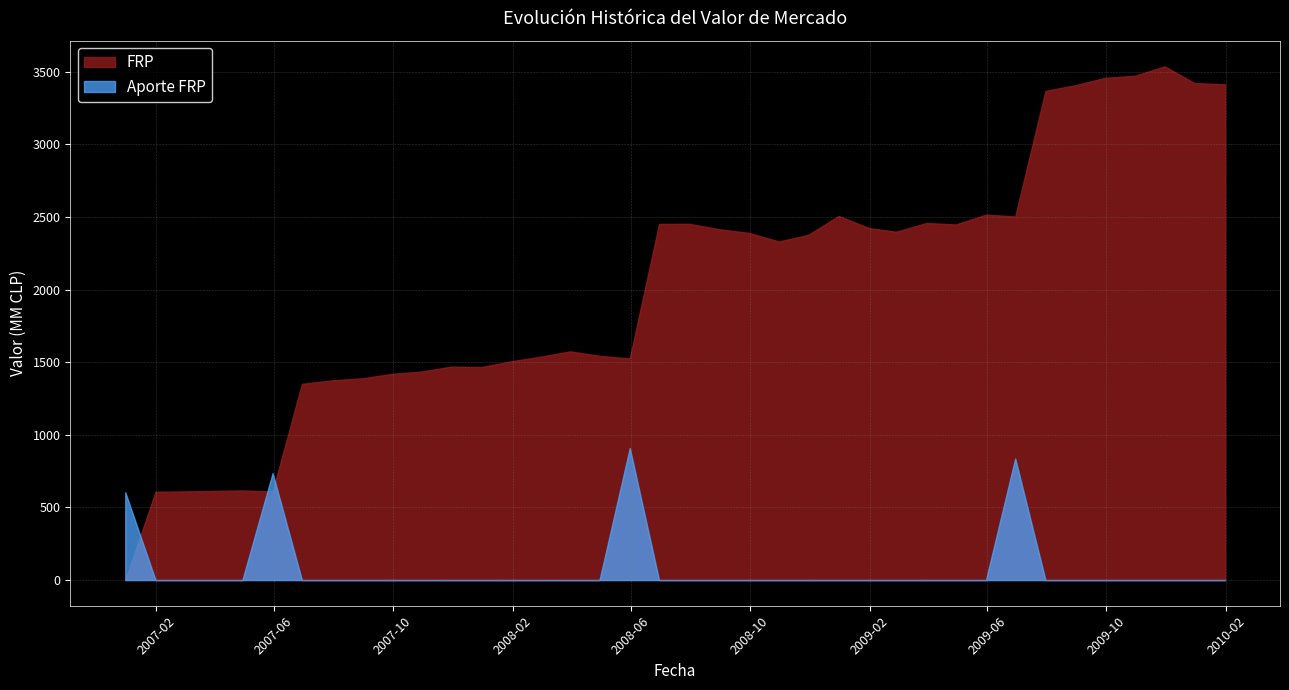

What is the maximum value for Aporte FRP?

909.1